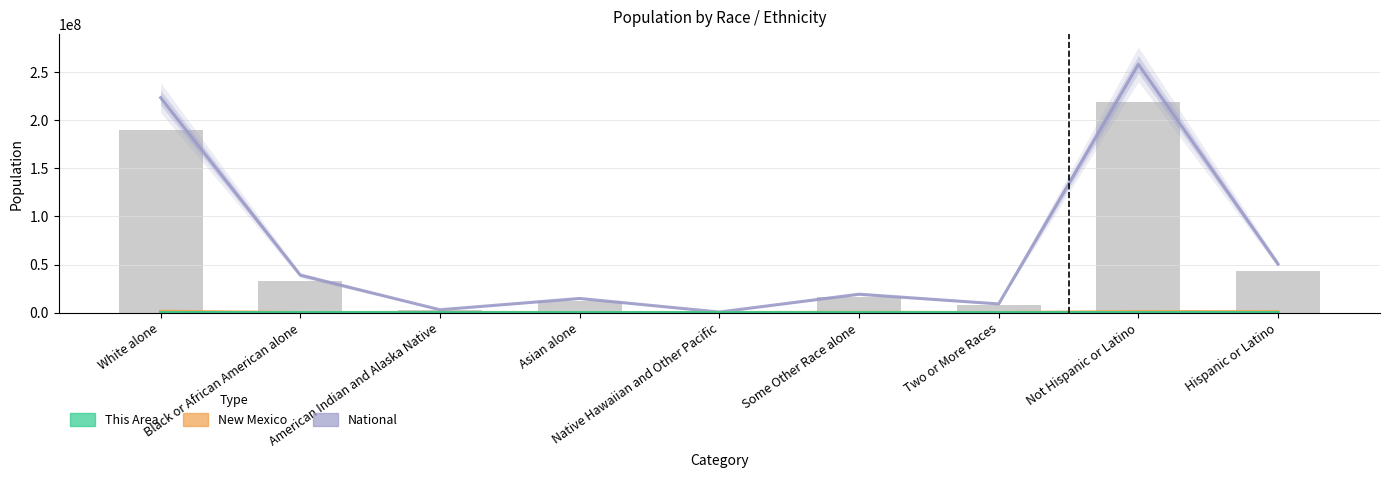

What is the label of the 4th bar from the right?

Some Other Race alone